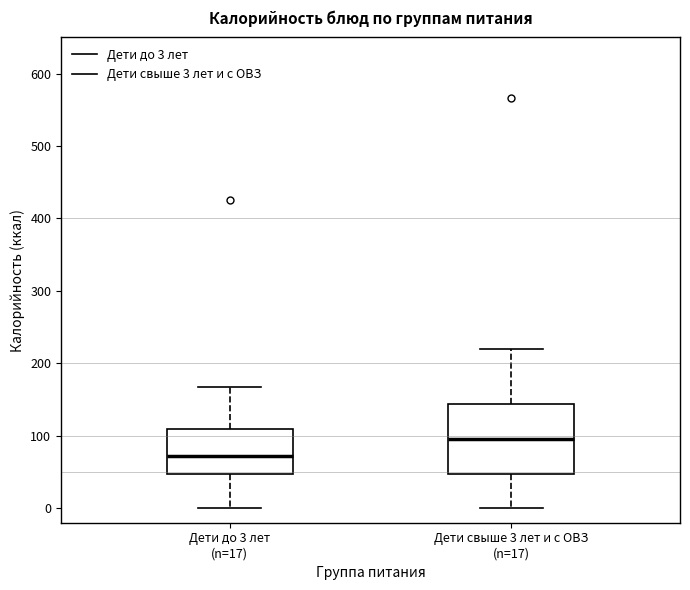

Which box is the tallest, from its lower edge to its upper edge?

Дети свыше 3 лет и с ОВЗ (n=17)